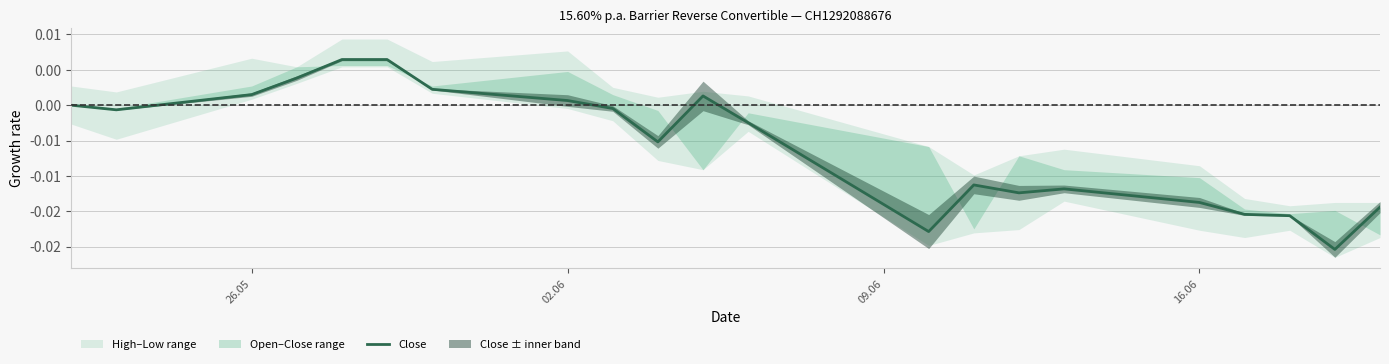

Is it true that the value at 12 is -0.0?

False